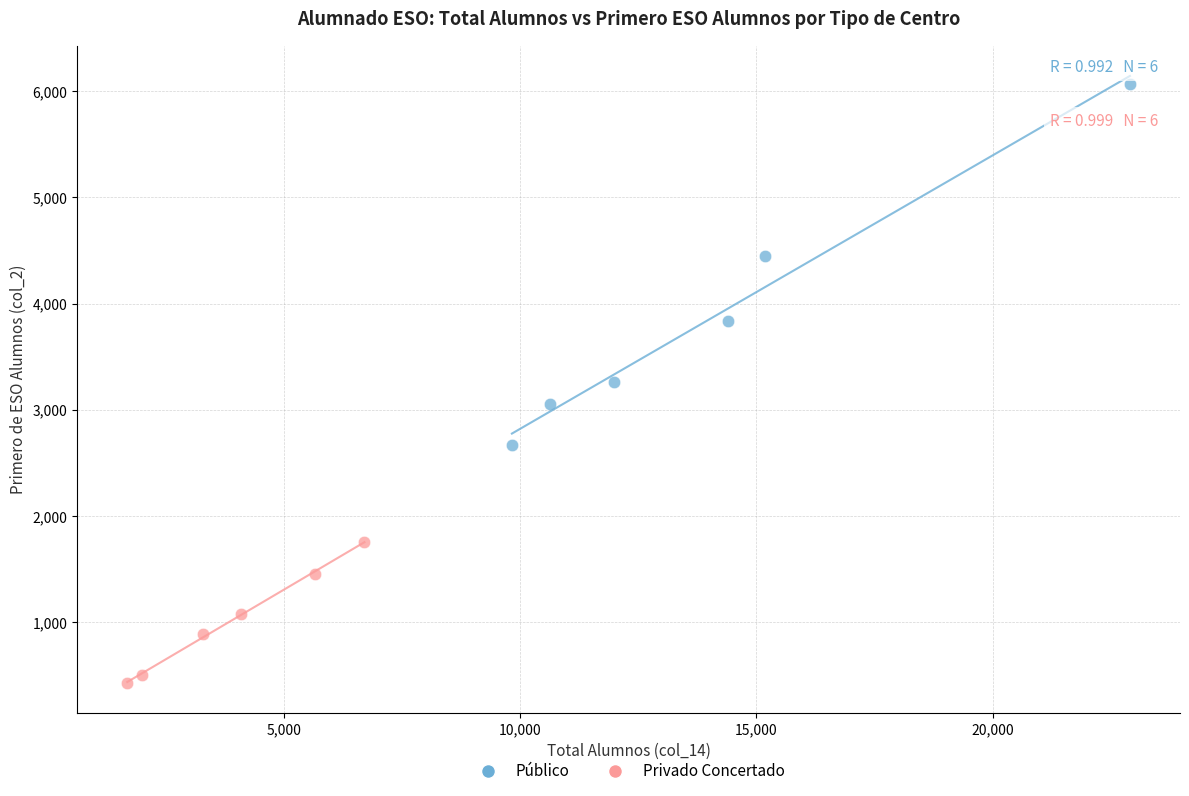

Which series contains the highest Y value?

Público